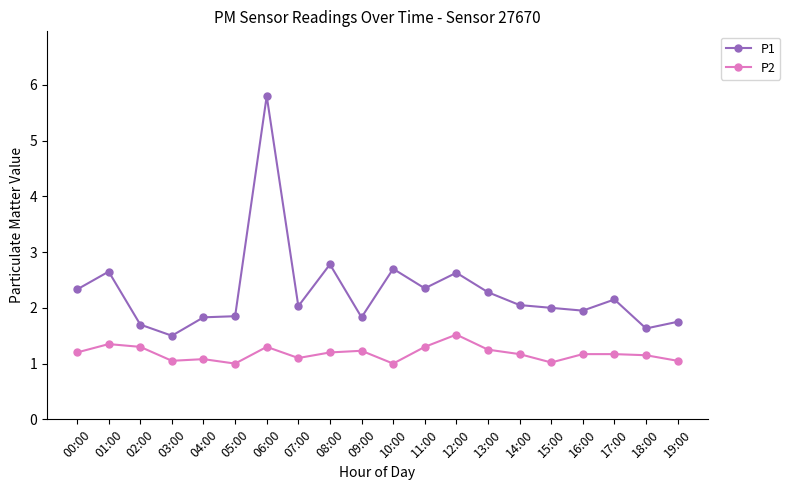

Which series changed the most between 02:00 and 08:00?

P1